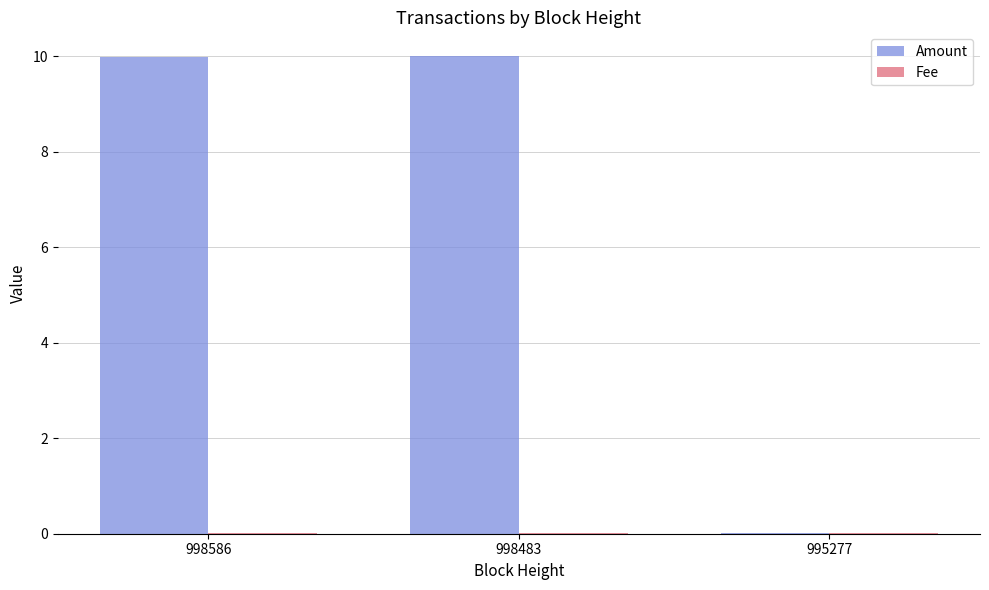

The Amount series shows 10.0 at 998586. True or false?

True